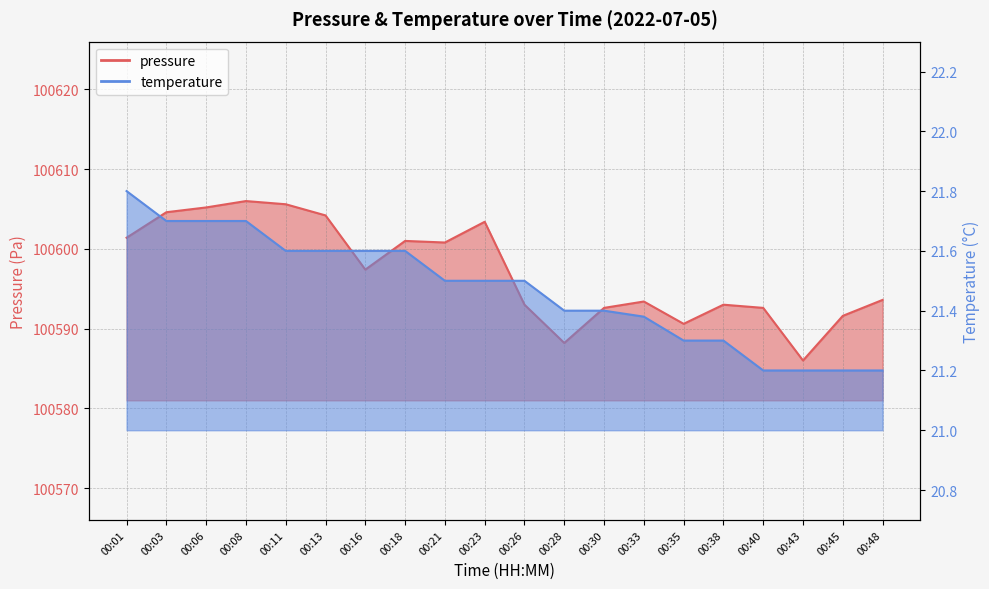

What value does the temperature series have at 00:06?

21.7